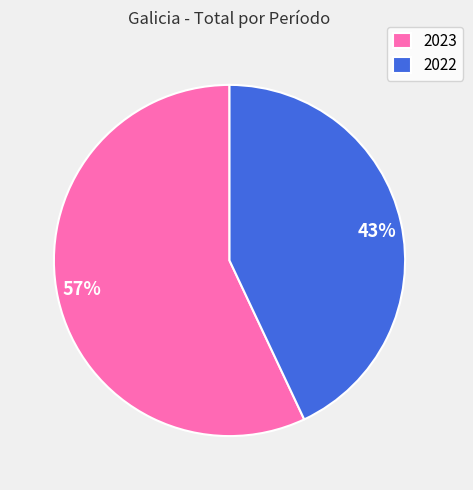

Is it true that 2023 is 69% of the pie?

False